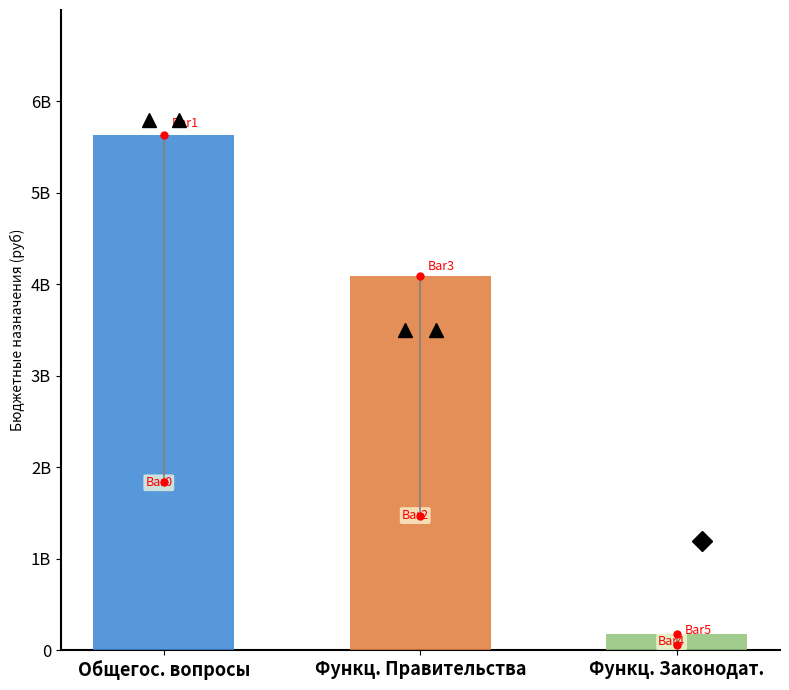

What is the label of the 2nd bar from the left?

Функционирование Правительства